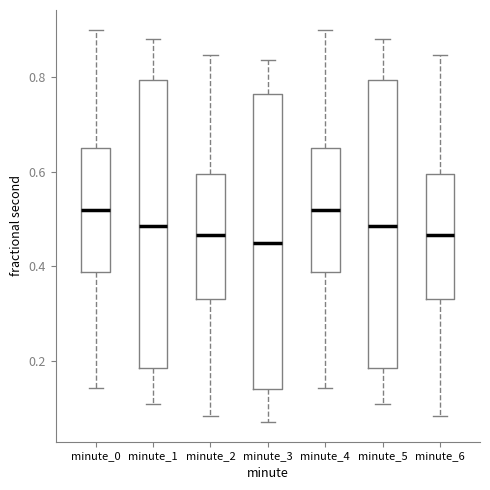

Reading left to right, transcribe this box plot: for each box, give where its median line is, the range the box spans, and where its two whiskers end, as read against the y-axis. The values are not printed on the chart, so give them approximately, as read against the axis.

minute_0: median 0.52, box 0.38 to 0.64, whiskers 0.14 to 0.90
minute_1: median 0.48, box 0.18 to 0.80, whiskers 0.10 to 0.88
minute_2: median 0.46, box 0.34 to 0.60, whiskers 0.08 to 0.84
minute_3: median 0.46, box 0.14 to 0.76, whiskers 0.08 to 0.84
minute_4: median 0.52, box 0.38 to 0.64, whiskers 0.14 to 0.90
minute_5: median 0.48, box 0.18 to 0.80, whiskers 0.10 to 0.88
minute_6: median 0.46, box 0.34 to 0.60, whiskers 0.08 to 0.84